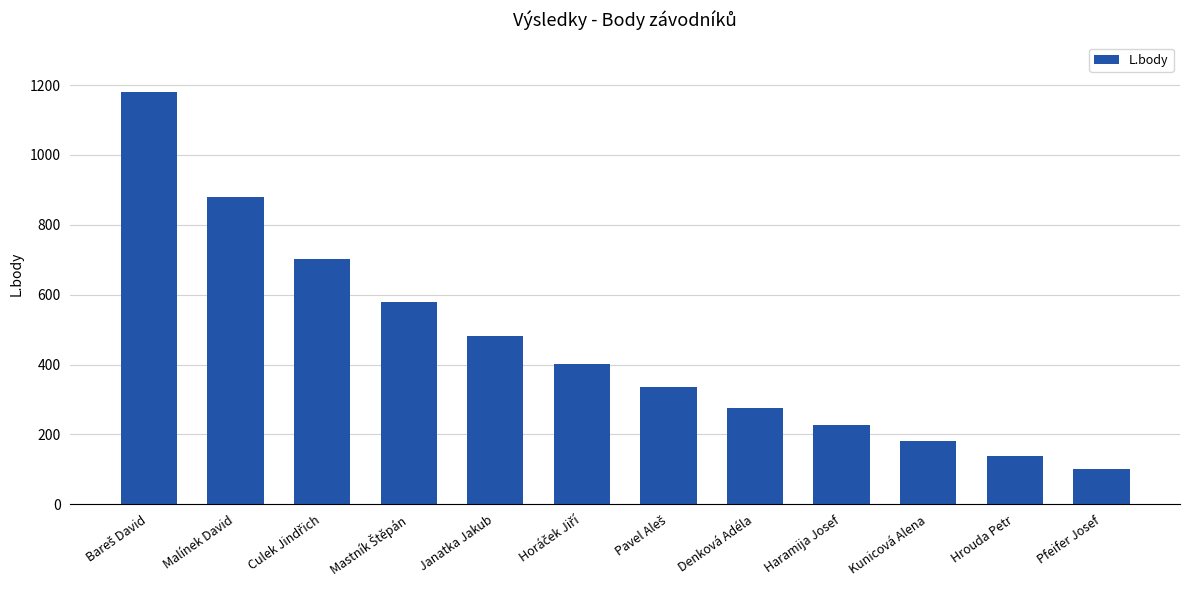

What is the value of the 11th bar from the left?

139